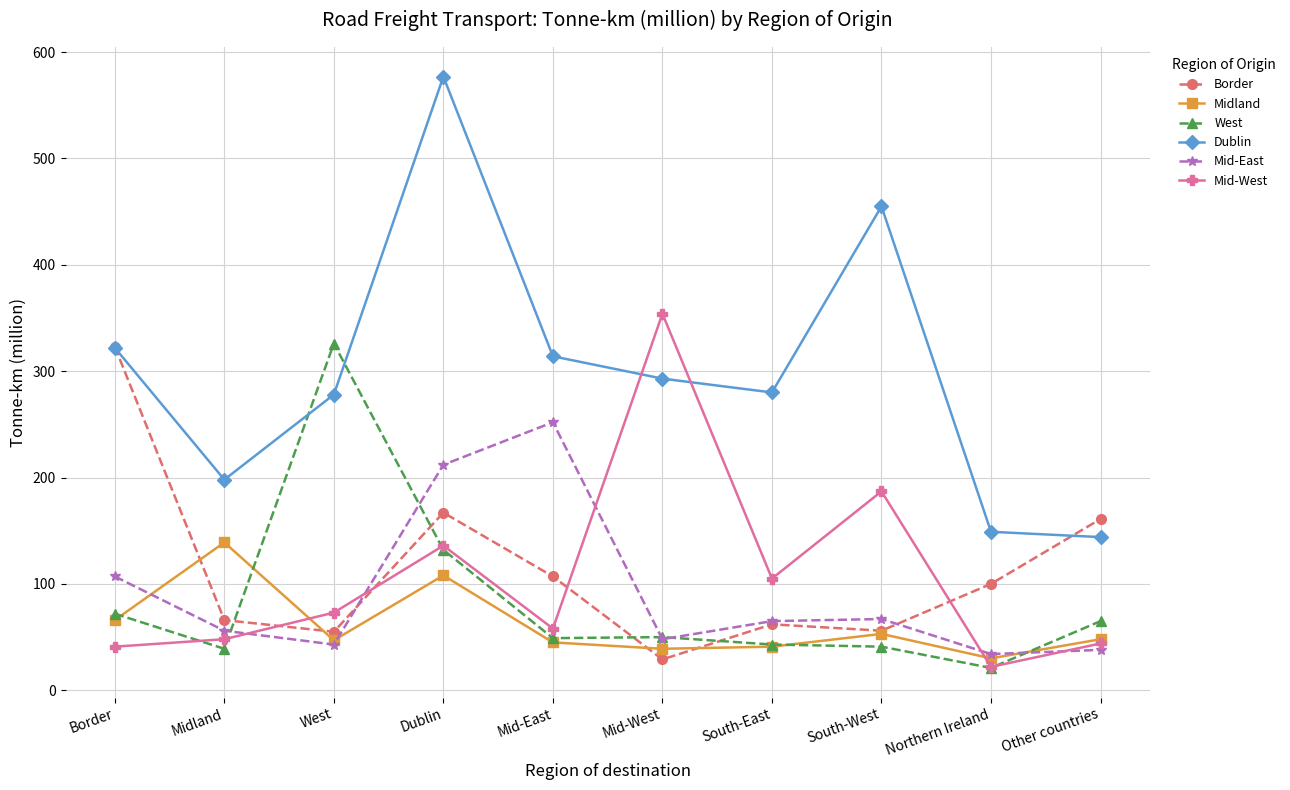

What is the difference between the Border values at Border and Mid-East?

216